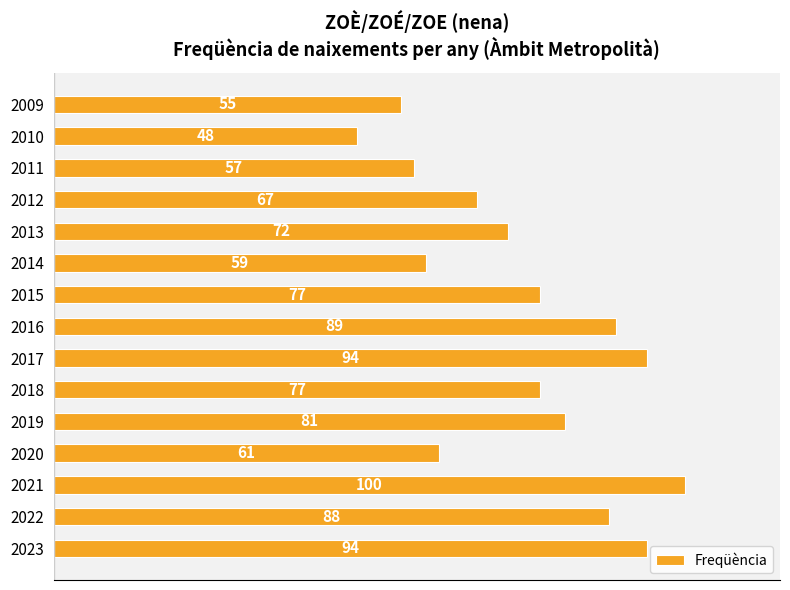

At which label is the value closest to 74?

2013